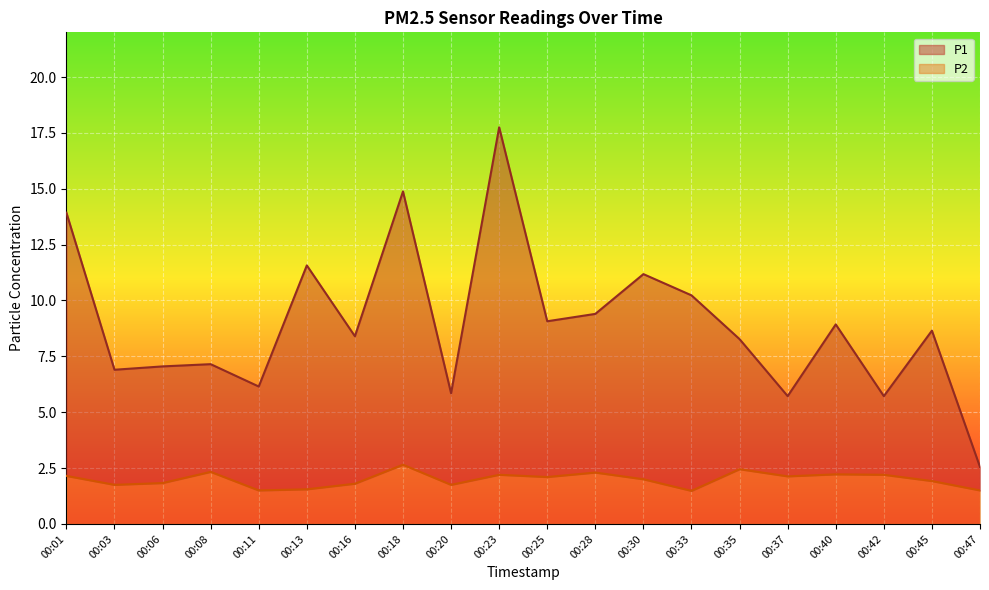

At which label does P2 reach its minimum?

00:33